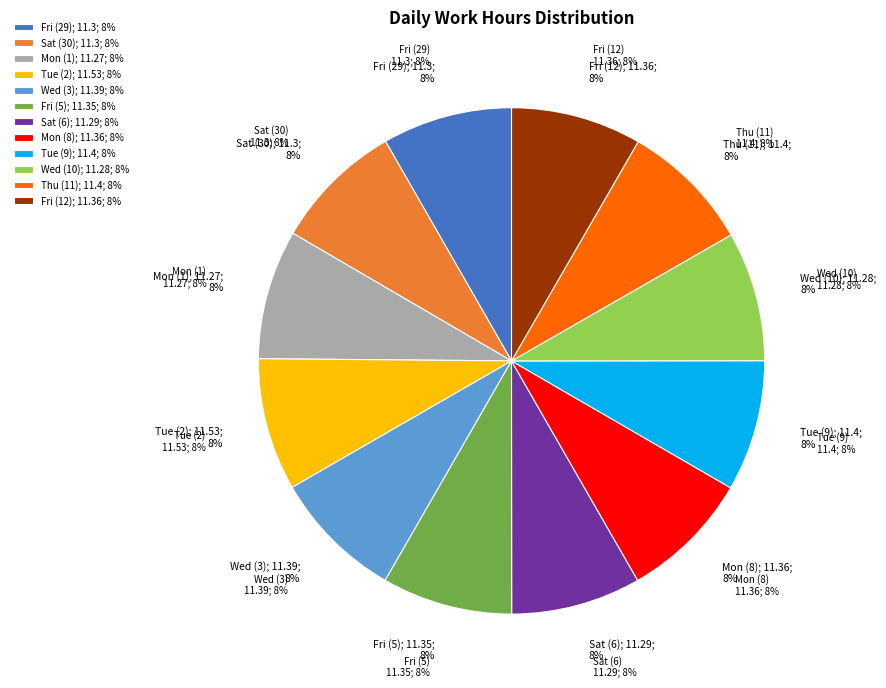

The Tue (9) slice represents 8% of the pie. True or false?

True